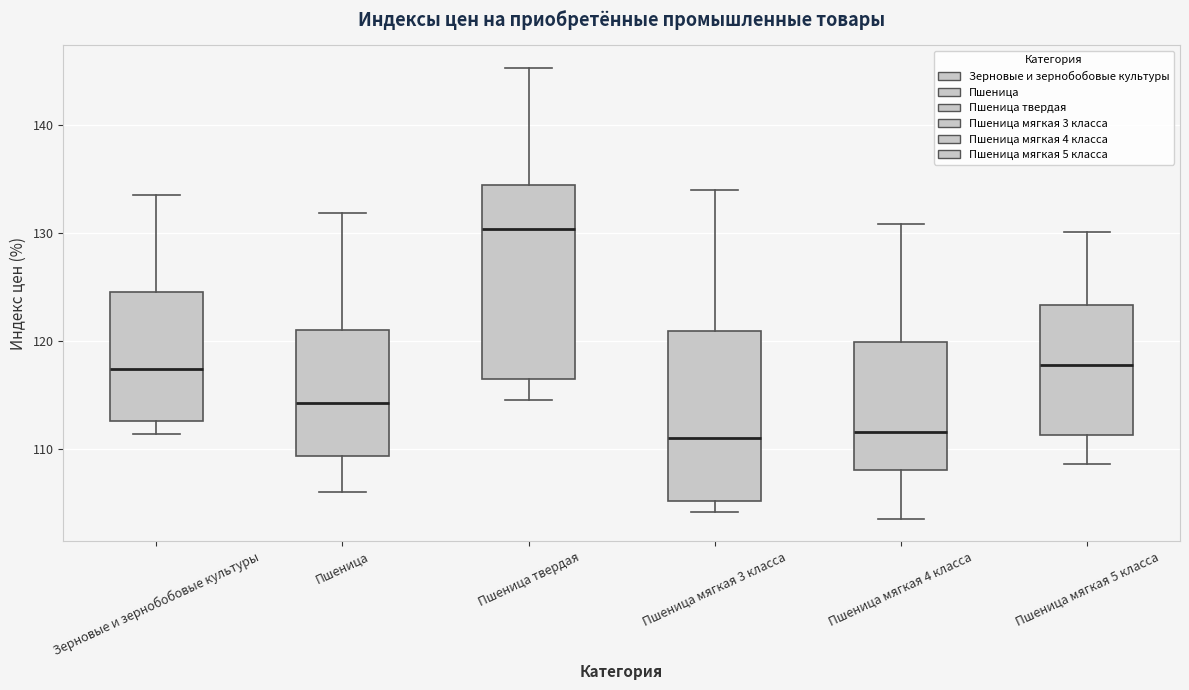

Where is the upper edge of the box for Пшеница мягкая 3 класса on the y-axis? The values are not printed on the chart, so give them approximately, as read against the axis.

121